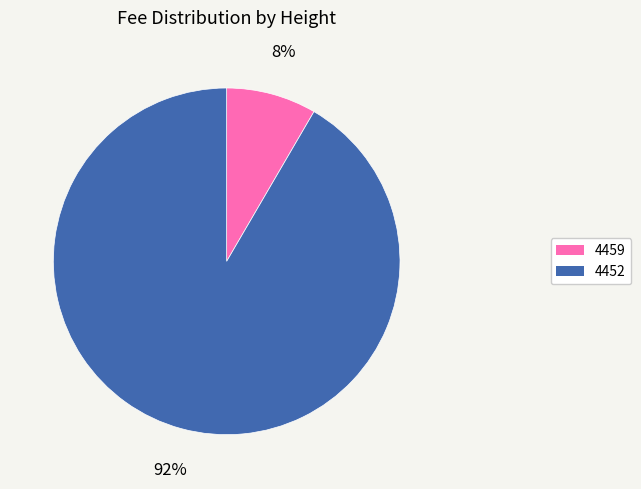

To the nearest percent, what is the combined percentage of 4452 and 4459?

100%